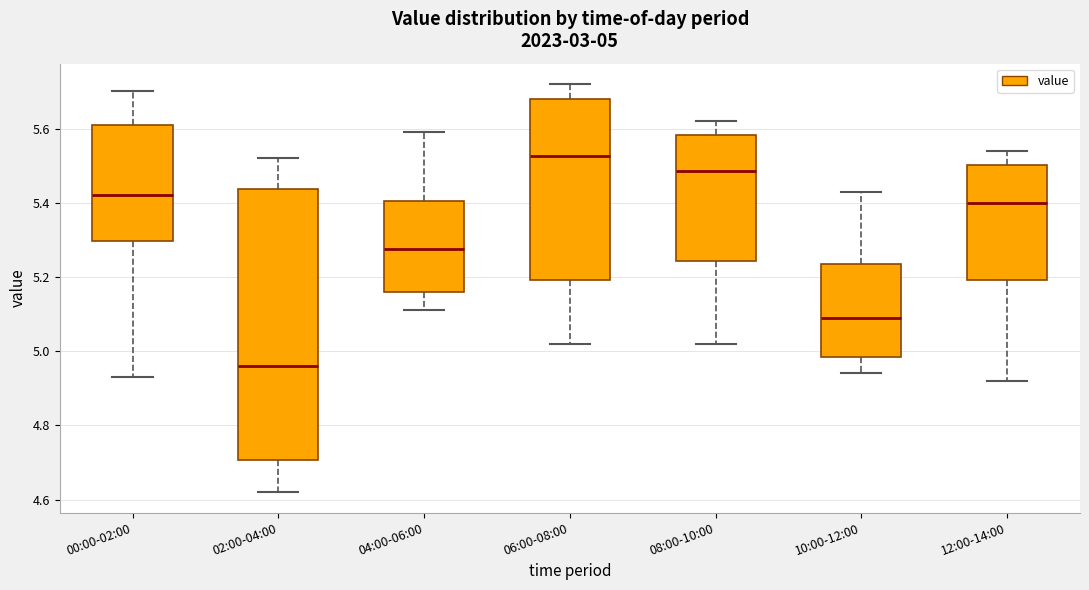

Which box is the tallest, from its lower edge to its upper edge?

02:00-04:00